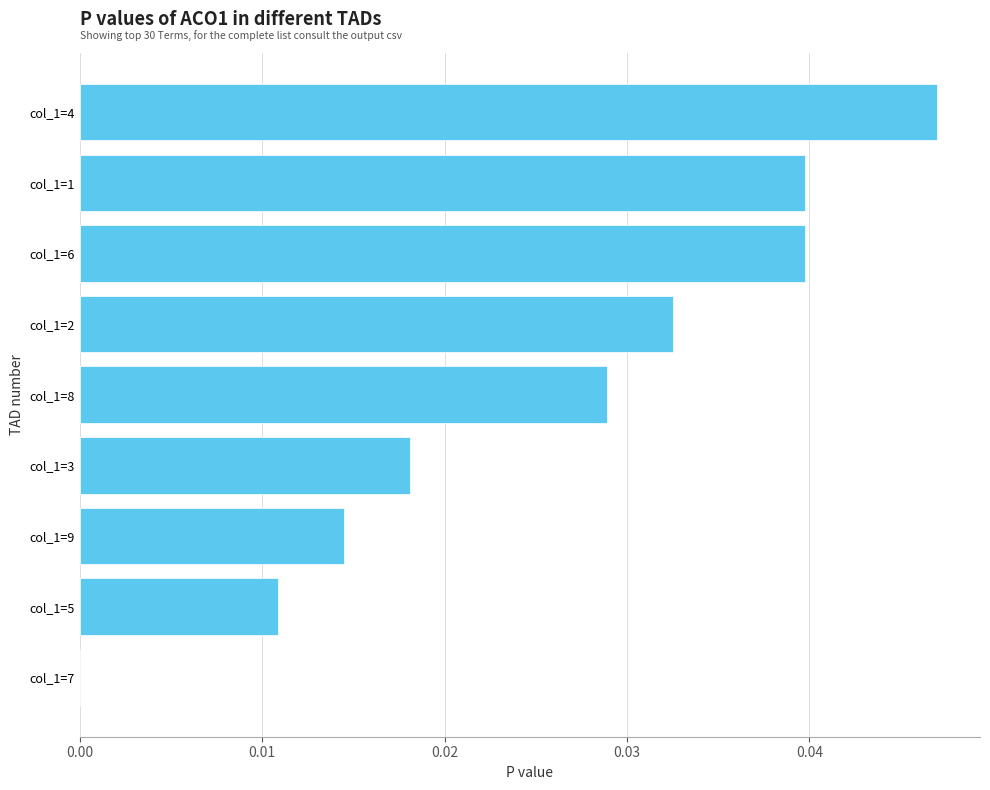

Which has a higher value, col_1=4 or col_1=5?

col_1=4